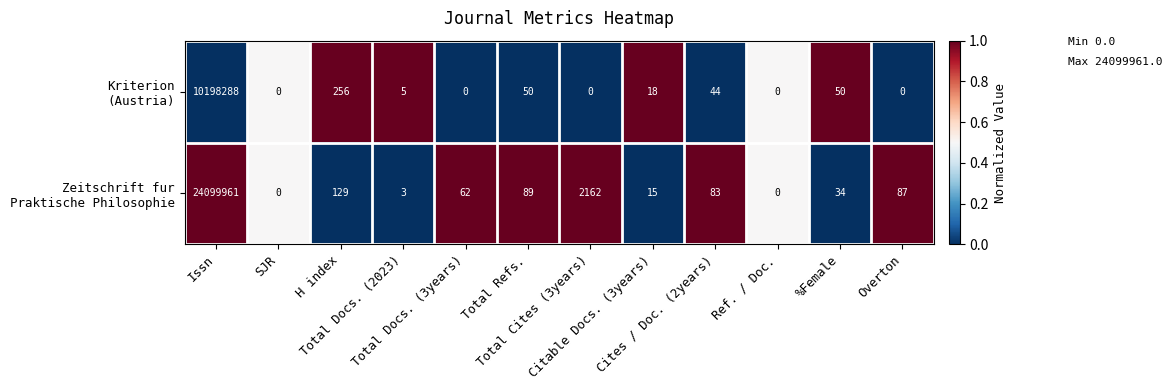

What is the greatest value displayed?

24099961